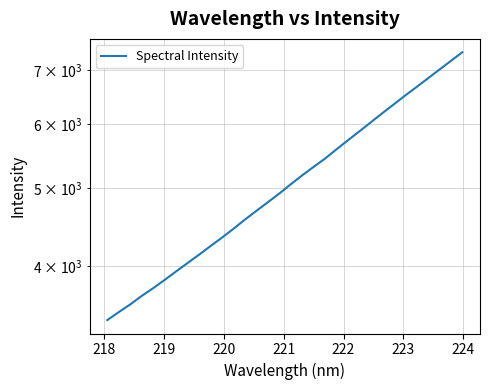

How many values are below 5050?

16